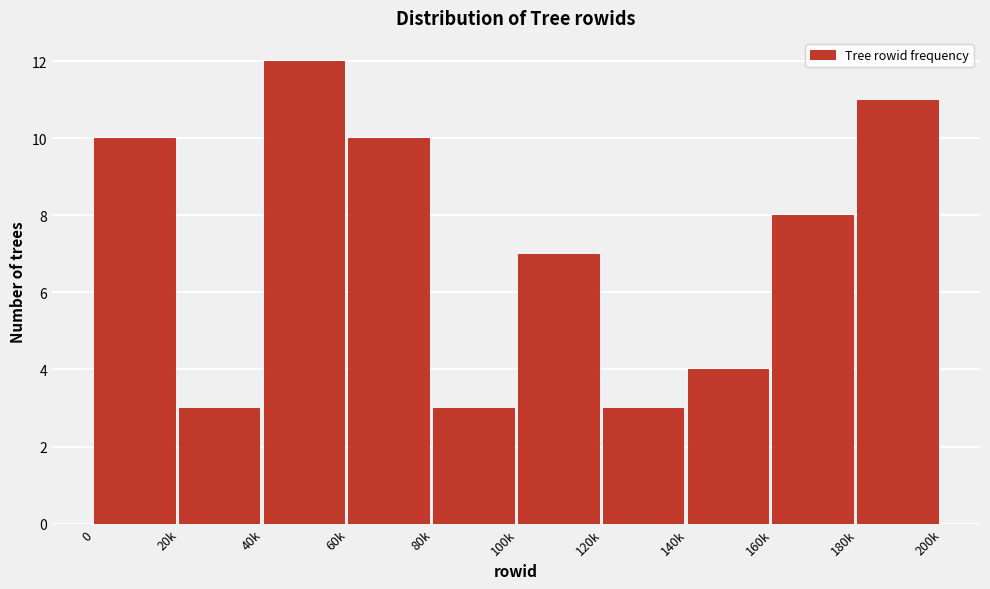

Reading left to right, what are all the values shown in this chart?

10	3	12	10	3	7	3	4	8	11